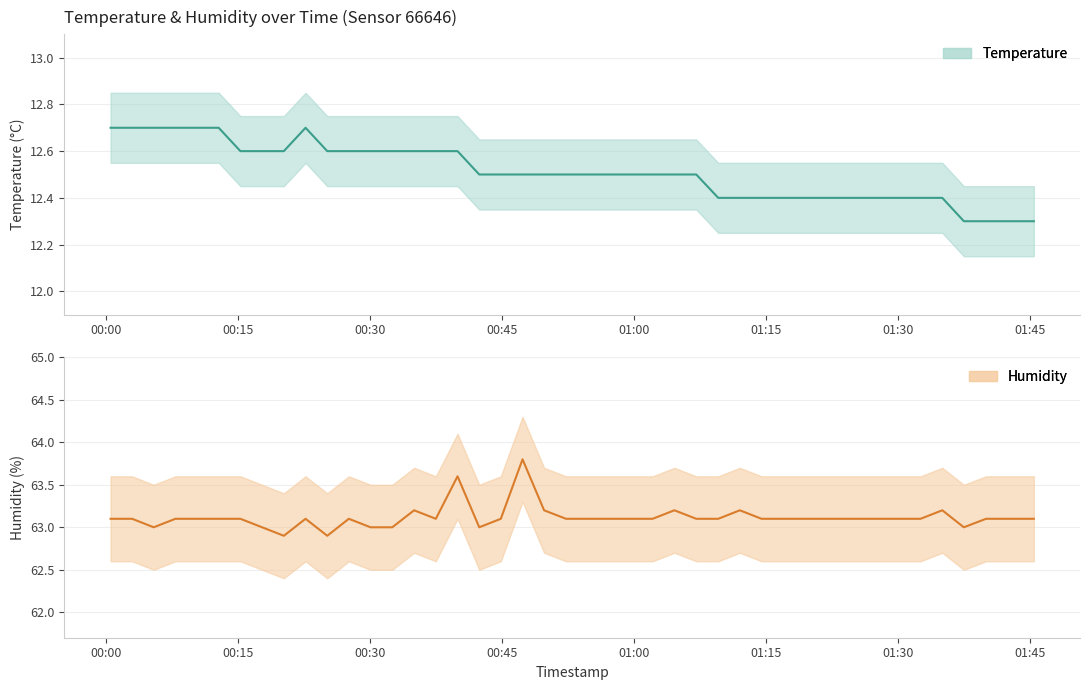

List the series in order of their overall mean, lowest first.

temperature, humidity